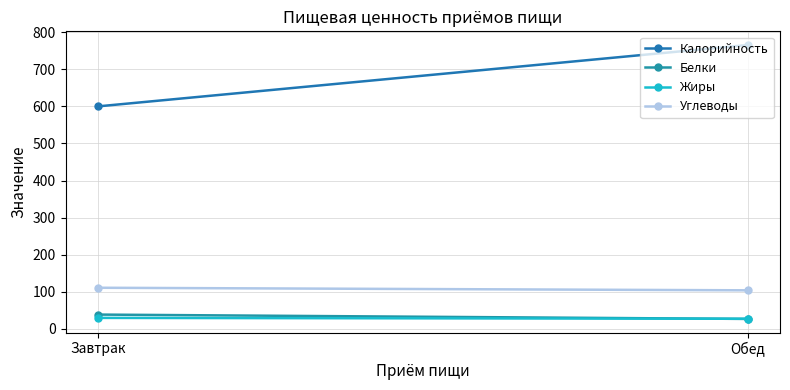

Which has a higher value, Завтрак or Обед?

Обед